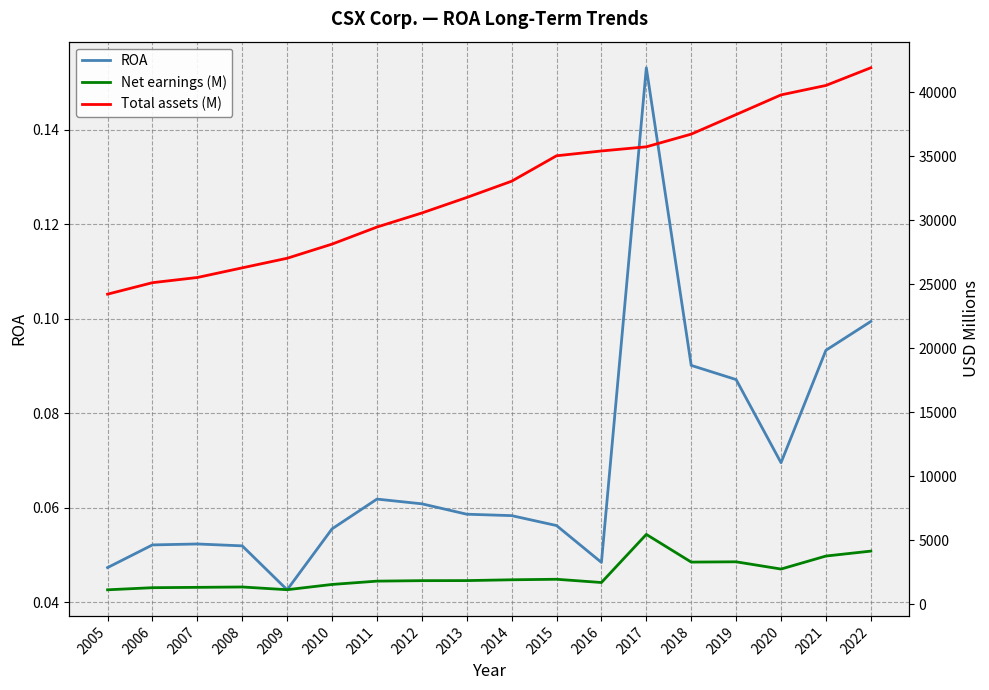

What value does the Net earnings (M) series have at 2007?

1336.0